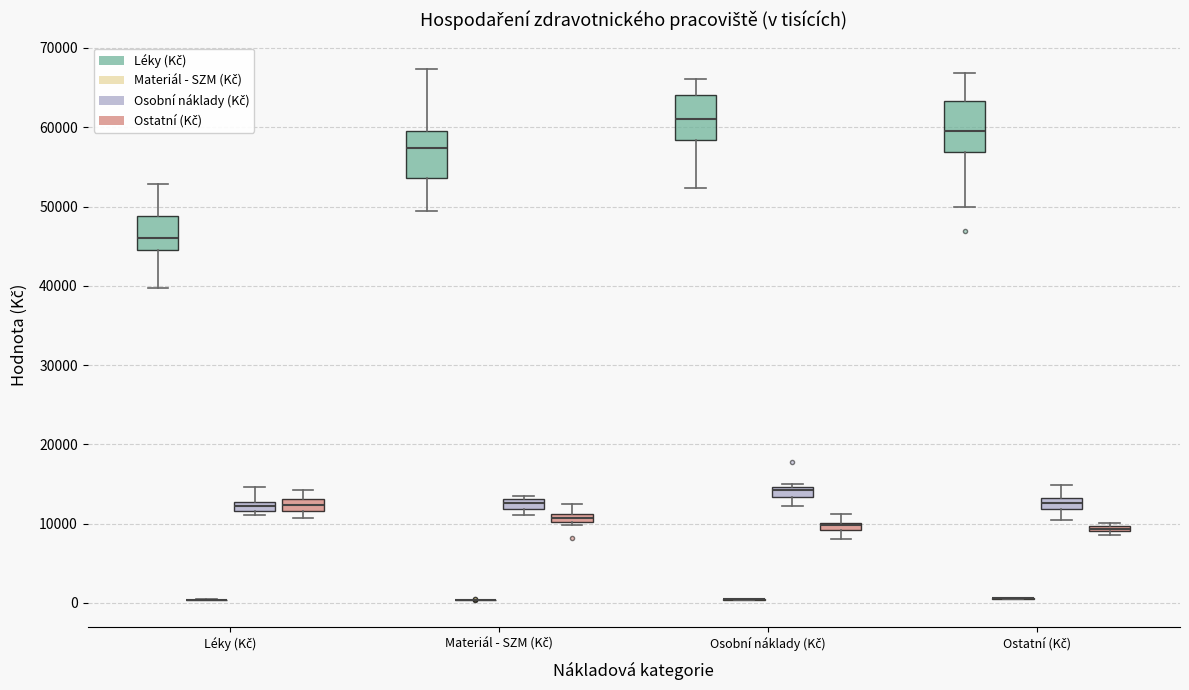

Where is the lower edge of the box for Ostatní (Kč) (Ostatní (Kč)) on the y-axis? The values are not printed on the chart, so give them approximately, as read against the axis.

9000